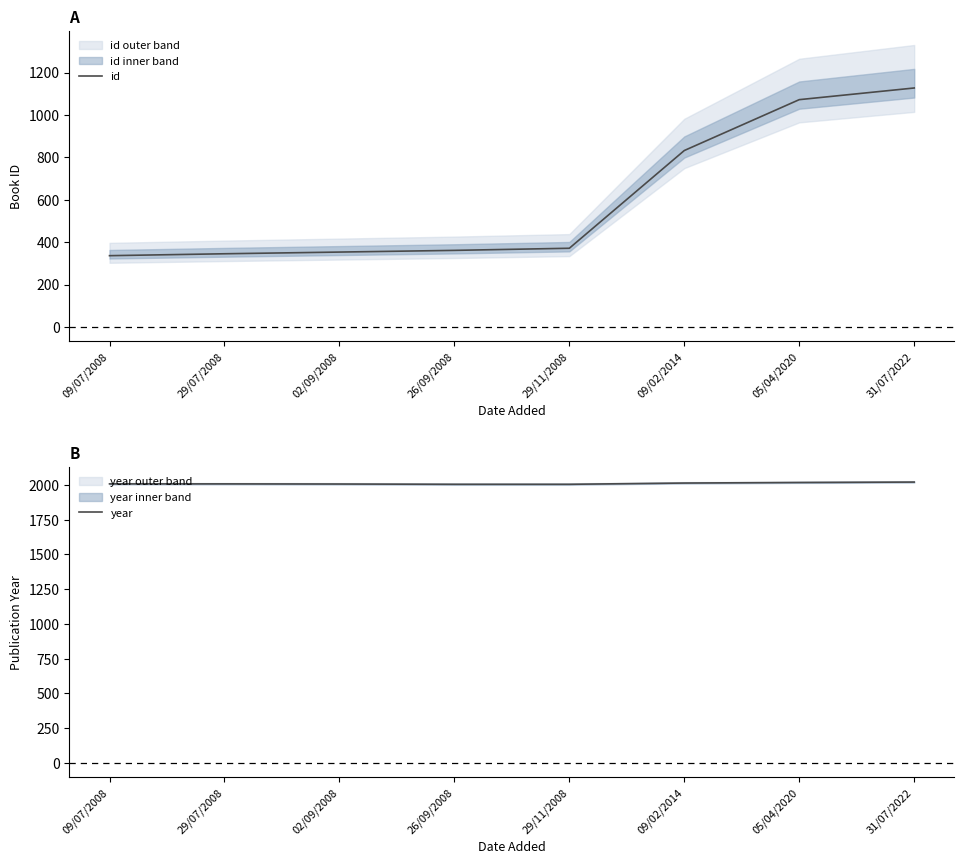

Which category has the lowest value across all series?

09/07/2008